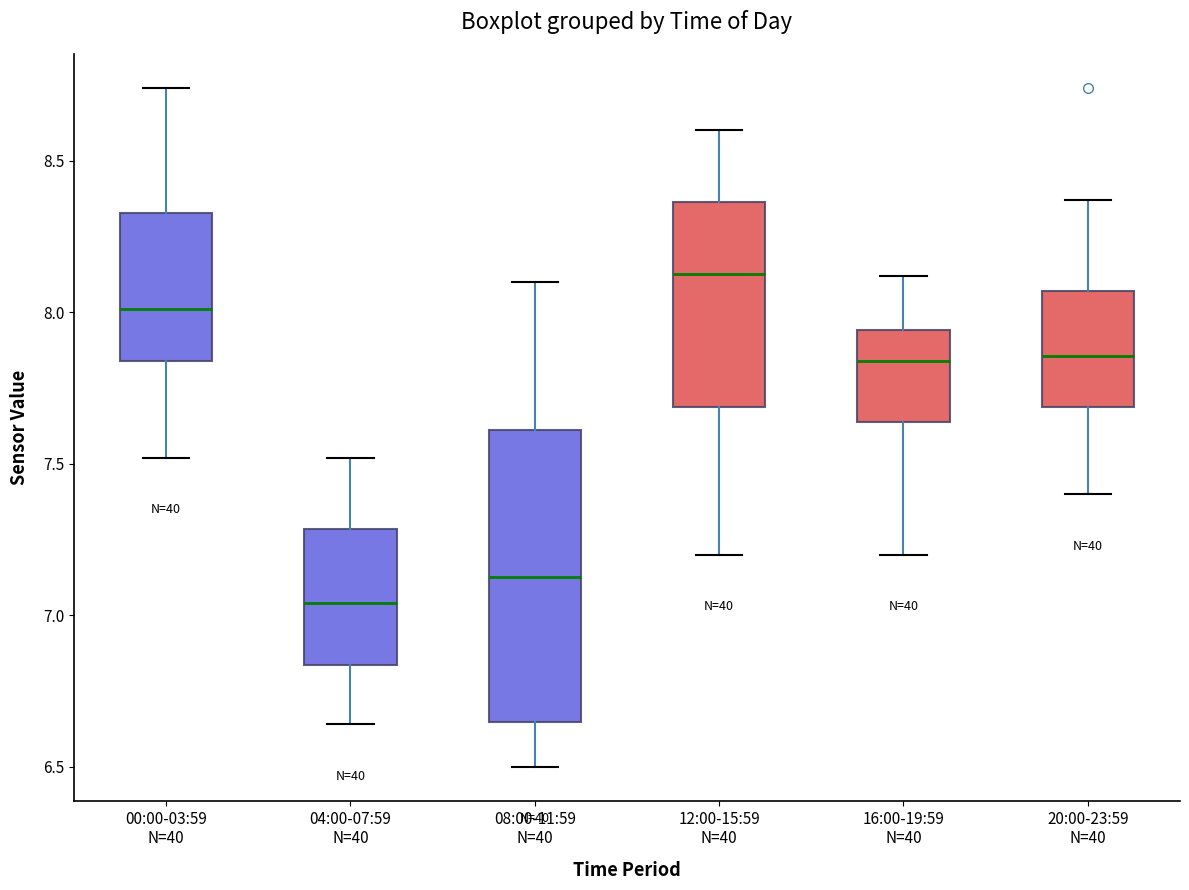

Reading left to right, transcribe this box plot: for each box, give where its median line is, the range the box spans, and where its two whiskers end, as read against the y-axis. The values are not printed on the chart, so give them approximately, as read against the axis.

00:00-03:59 N=40: median 8.00, box 7.85 to 8.35, whiskers 7.50 to 8.75
04:00-07:59 N=40: median 7.05, box 6.85 to 7.30, whiskers 6.65 to 7.50
08:00-11:59 N=40: median 7.15, box 6.65 to 7.60, whiskers 6.50 to 8.10
12:00-15:59 N=40: median 8.15, box 7.70 to 8.35, whiskers 7.20 to 8.60
16:00-19:59 N=40: median 7.85, box 7.65 to 7.95, whiskers 7.20 to 8.10
20:00-23:59 N=40: median 7.85, box 7.70 to 8.05, whiskers 7.40 to 8.35